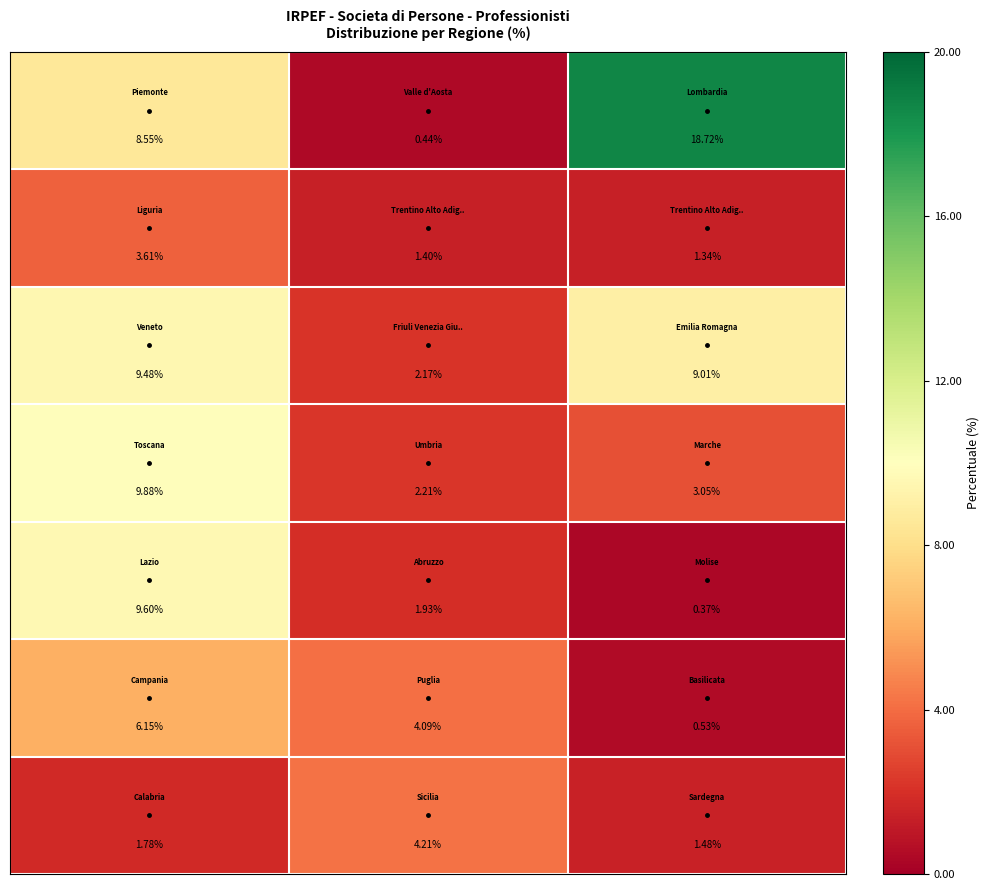

How many data points does each series have?

3